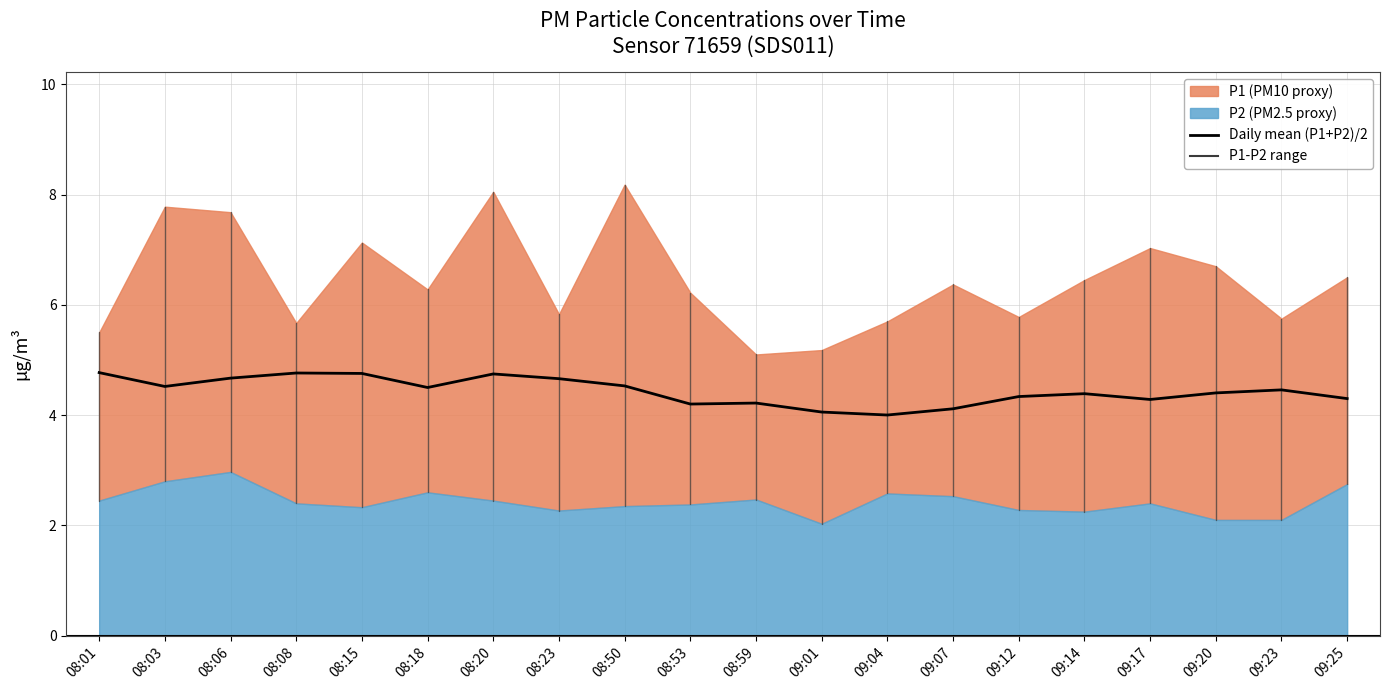

The chart shows a value of 4.7 at 08:20. True or false?

True